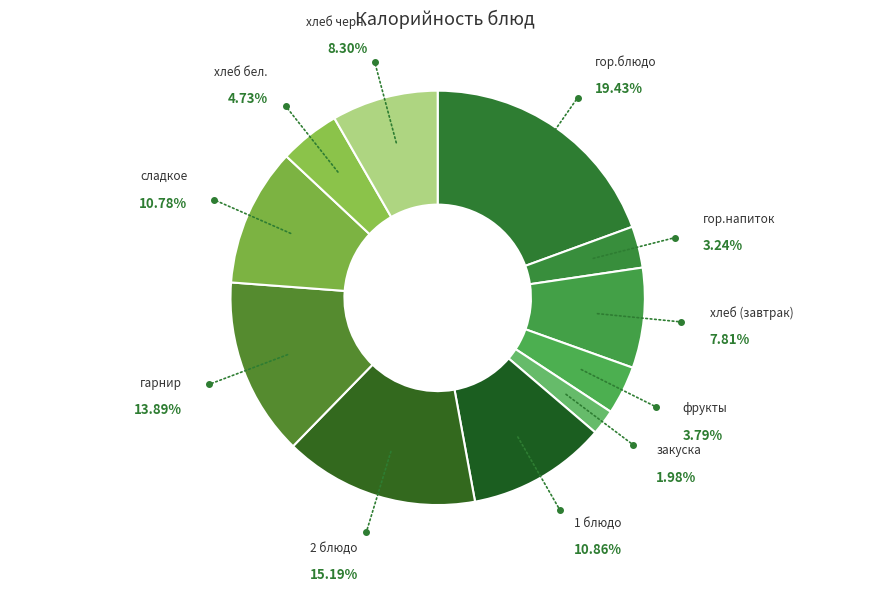

Does any single category account for the majority?

No